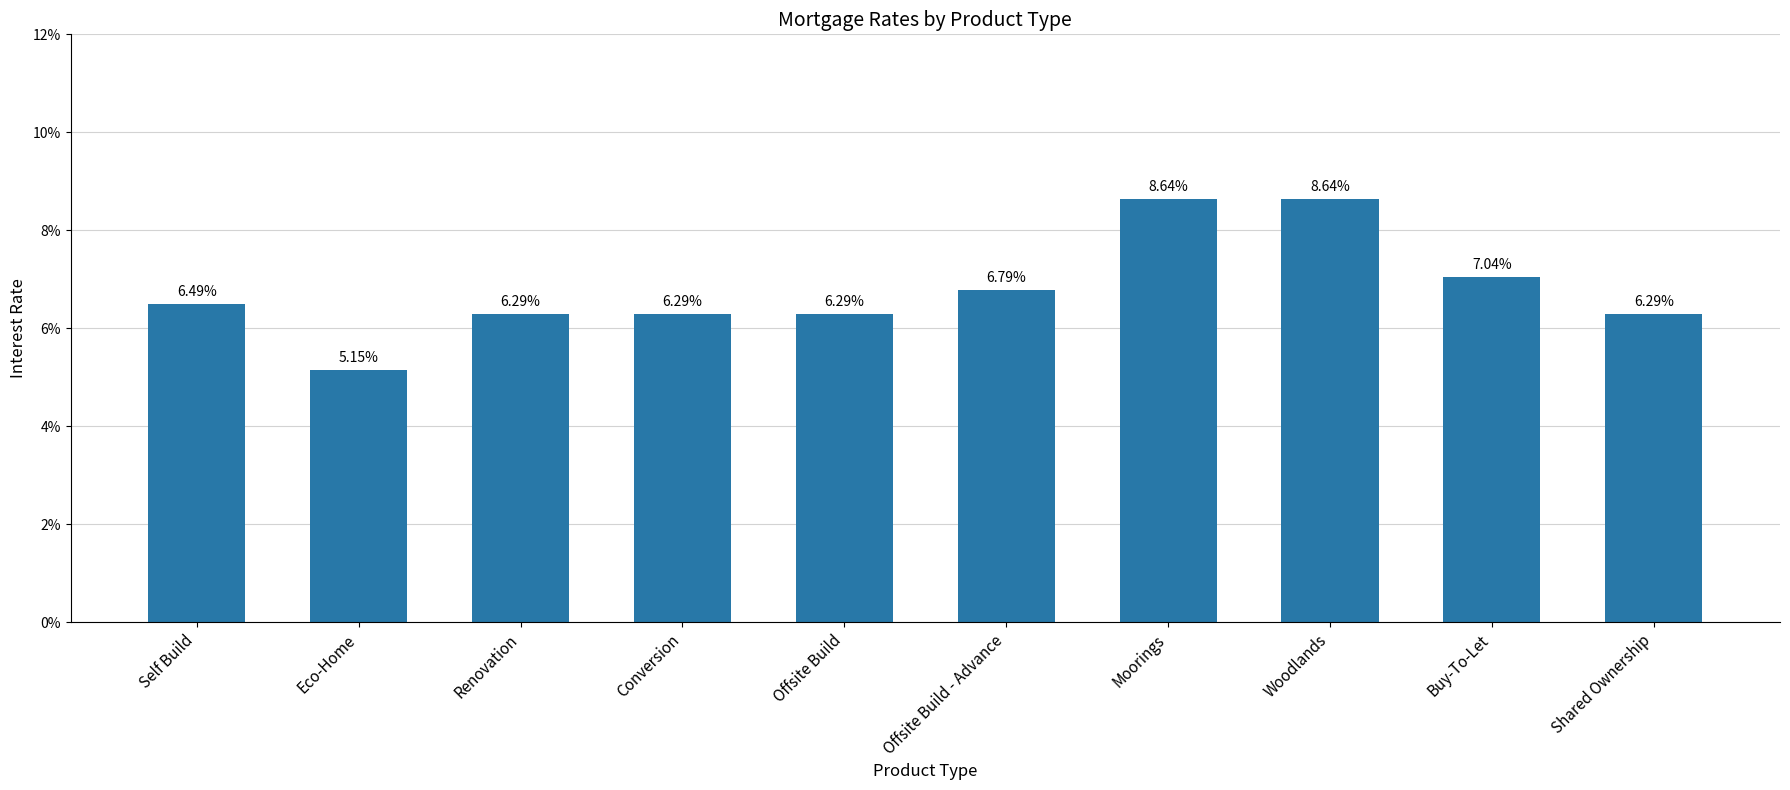

Is it true that the value at Eco-Home is 0.1?

True